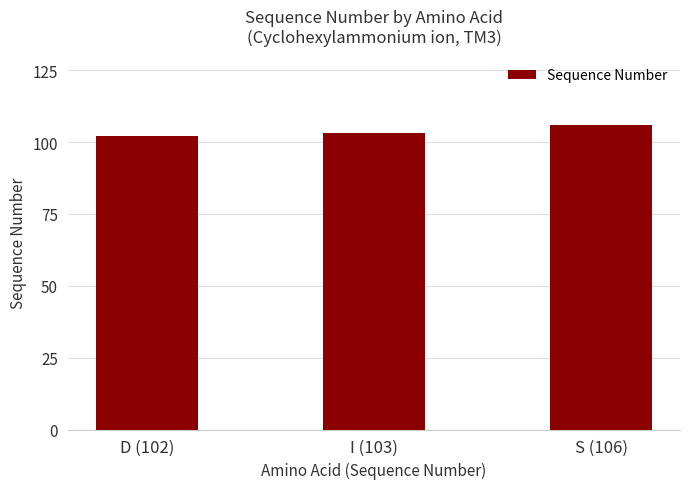

What is the change in value from I (103) to S (106)?

+3